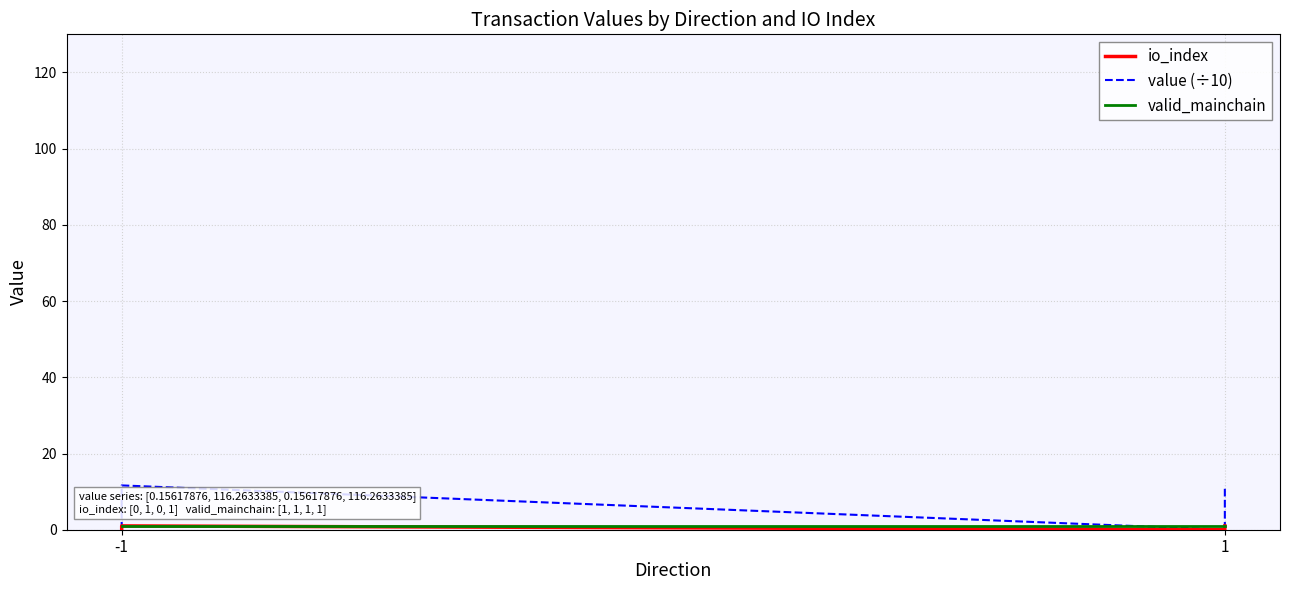

What is the sum of all value (÷10) values?

23.3